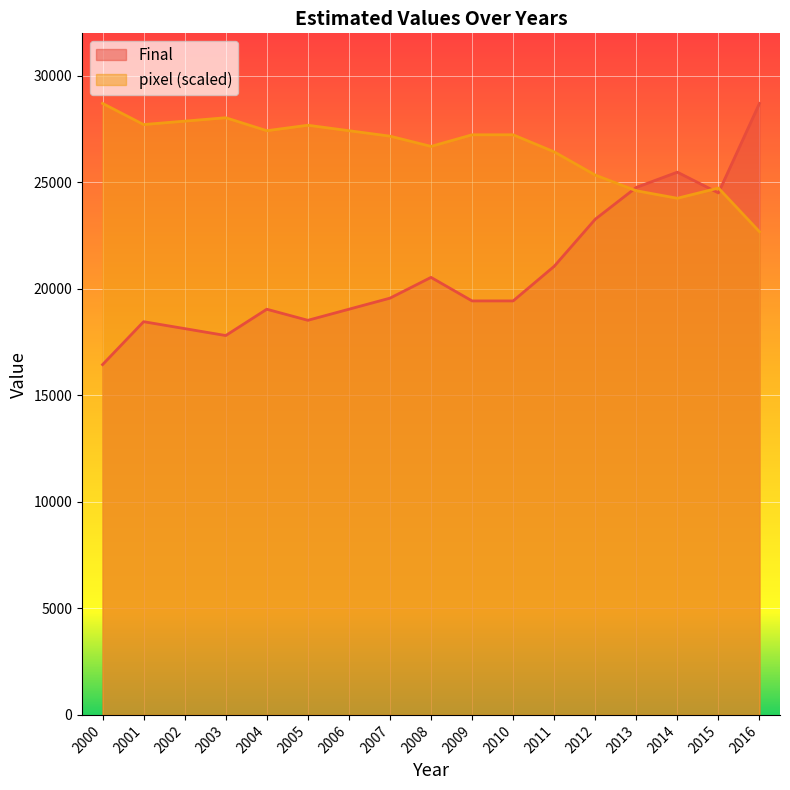

Reading left to right, what are all the values shown in this chart?

Final: 16446.4	18461.5	18136.5	17811.5	19046.6	18526.5	19046.6	19566.6	20541.7	19436.6	19436.6	21061.8	23271.9	24767.1	25482.1	24507.0	28710.0
pixel: 28710.0	27716.7	27876.9	28037.1	27428.3	27684.6	27428.3	27172.0	26691.3	27236.0	27236.0	26435.0	25345.5	24608.6	24256.1	24736.7	22686.0